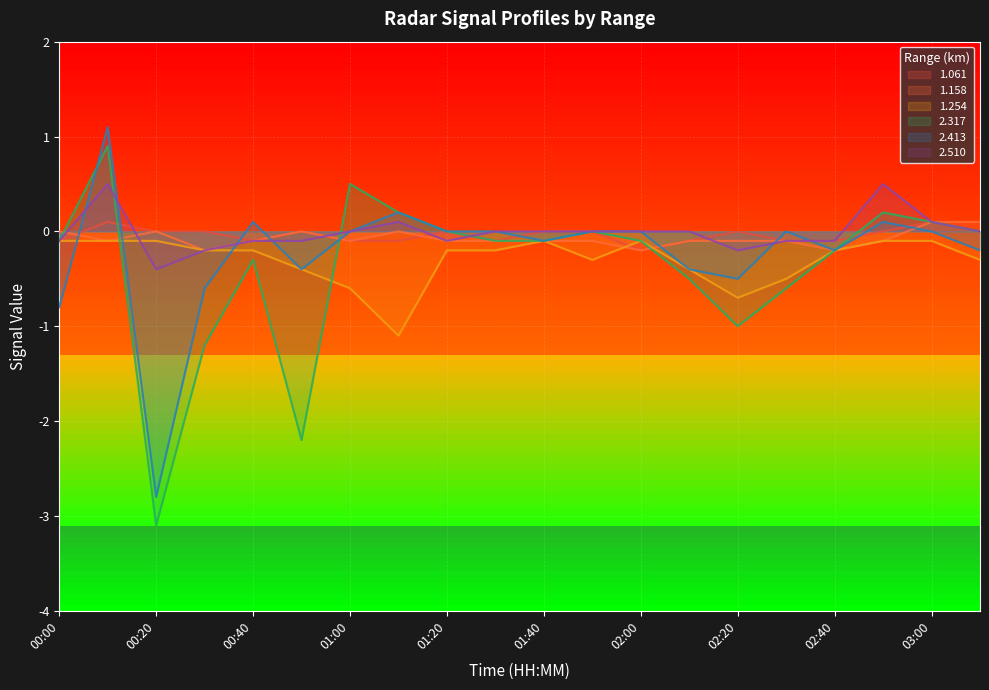

How many values in 2.510 are below zero?

9